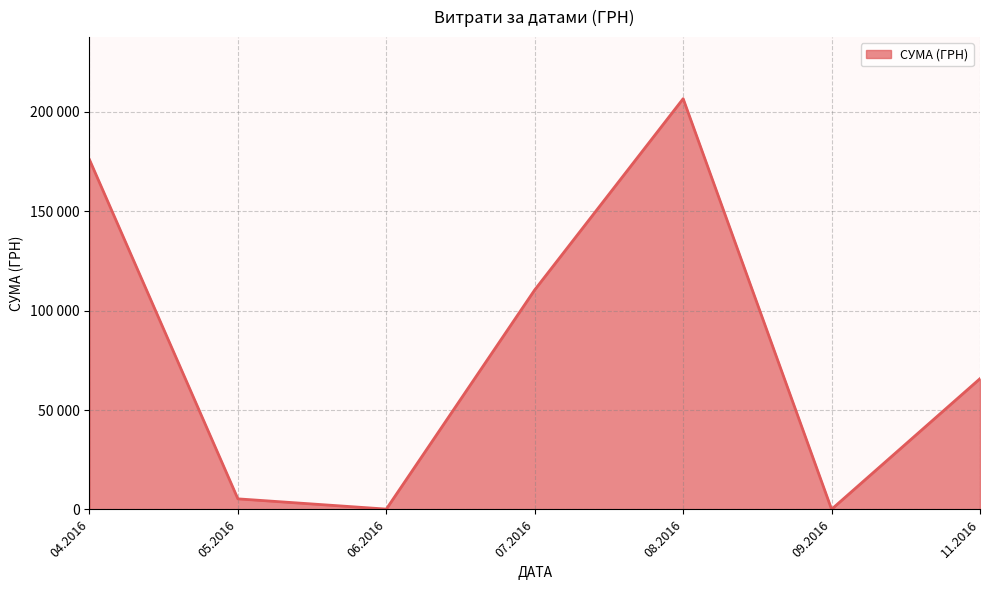

Is this an area chart (filled region under the line)?

Yes